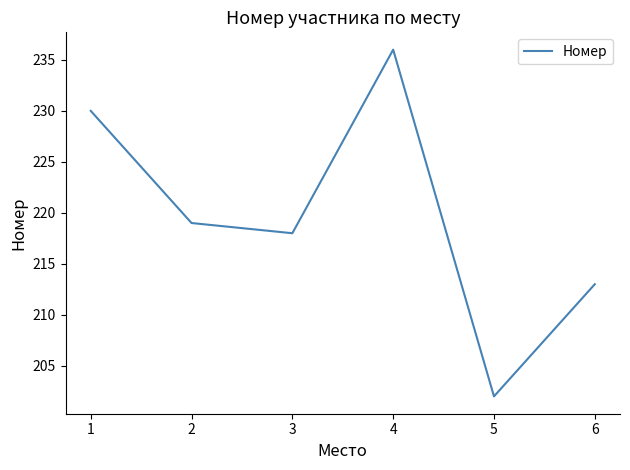

Which has a higher value, 5 or 6?

6